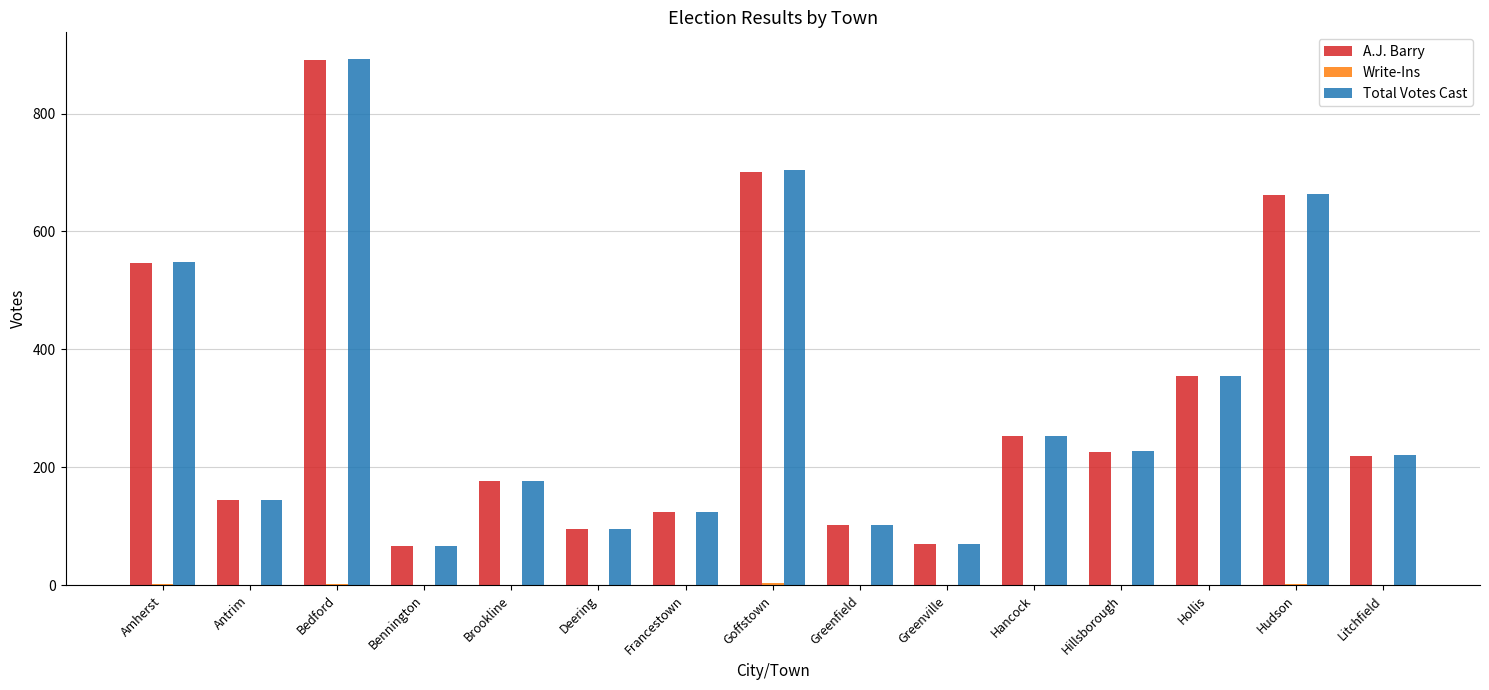

Which series changed the most between Greenville and Litchfield?

Total Votes Cast